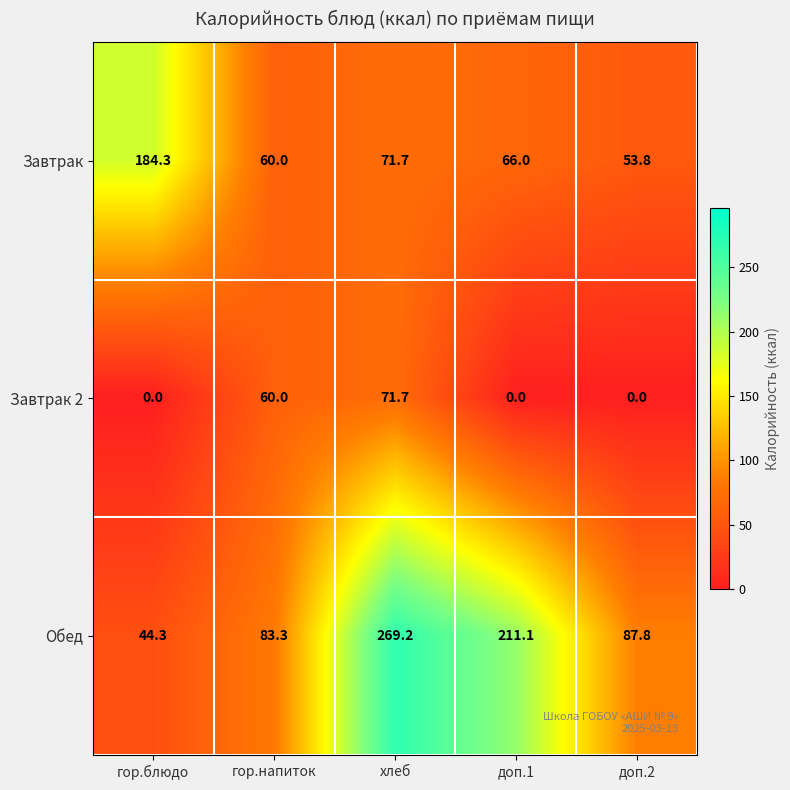

Which series has the widest spread of values?

Обед